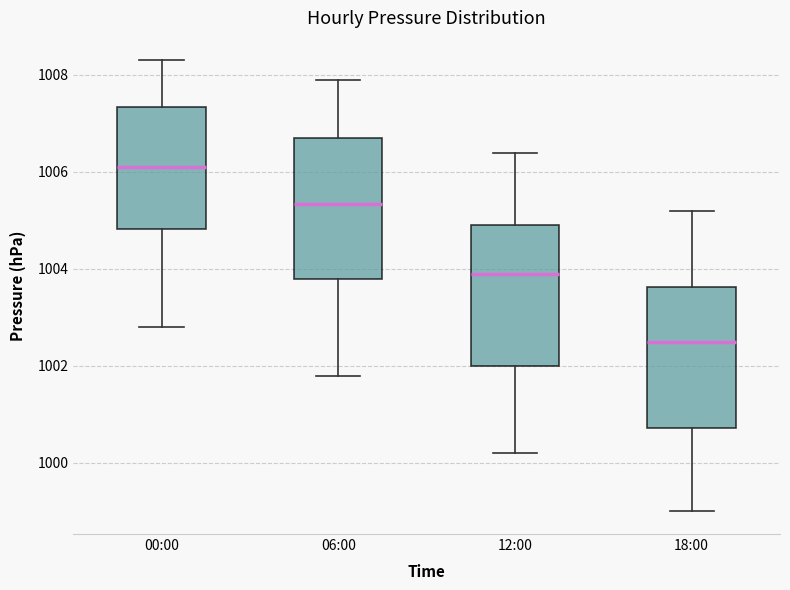

Reading left to right, read every box against the y-axis: the position of its median line, the range the box covers, and the ends of its whiskers. The values are not printed on the chart, so give them approximately, as read against the axis.

00:00: median 1006.2, box 1004.8 to 1007.4, whiskers 1002.8 to 1008.4
06:00: median 1005.4, box 1003.8 to 1006.8, whiskers 1001.8 to 1008.0
12:00: median 1004.0, box 1002.0 to 1005.0, whiskers 1000.2 to 1006.4
18:00: median 1002.6, box 1000.8 to 1003.6, whiskers 999.0 to 1005.2